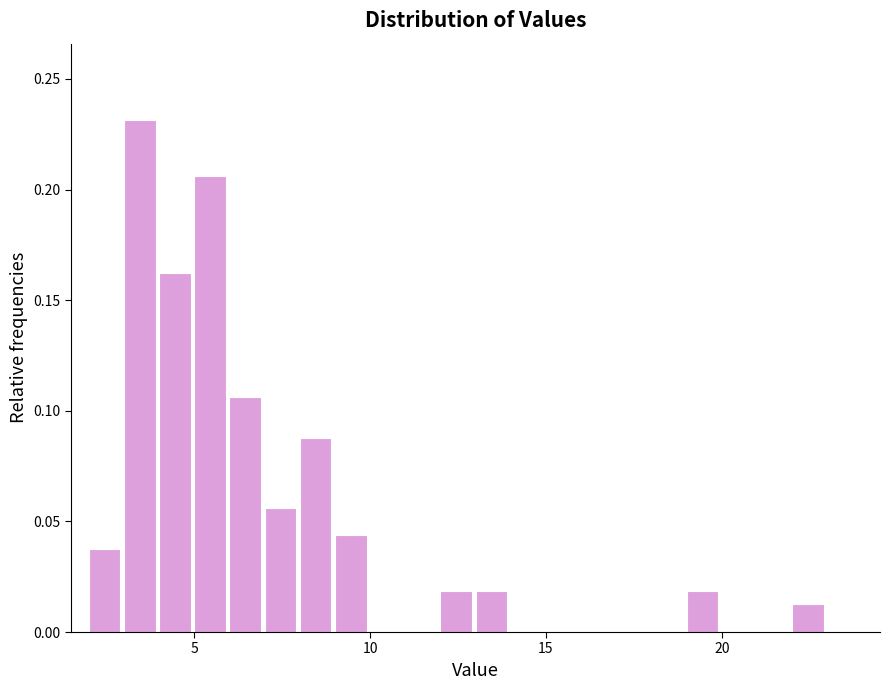

Around what value on the x-axis is the tallest bar? Give the approximate position of its centre, as read against the axis.

3.5